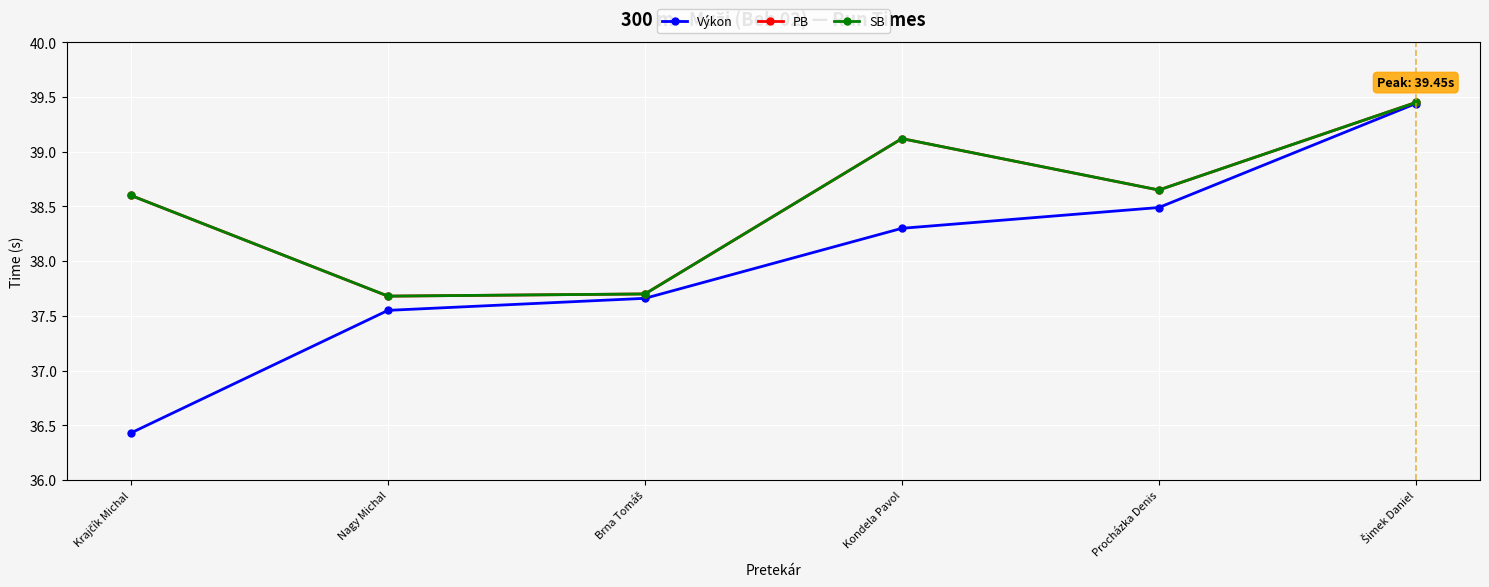

How many interior local valleys does the SB series have?

2